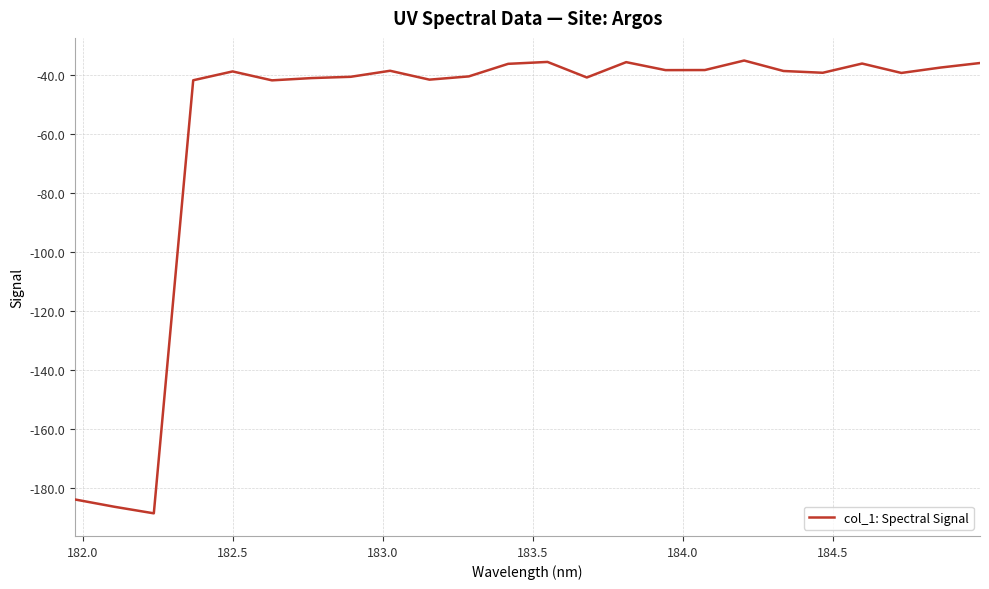

What is the maximum value shown in the chart?

-35.2